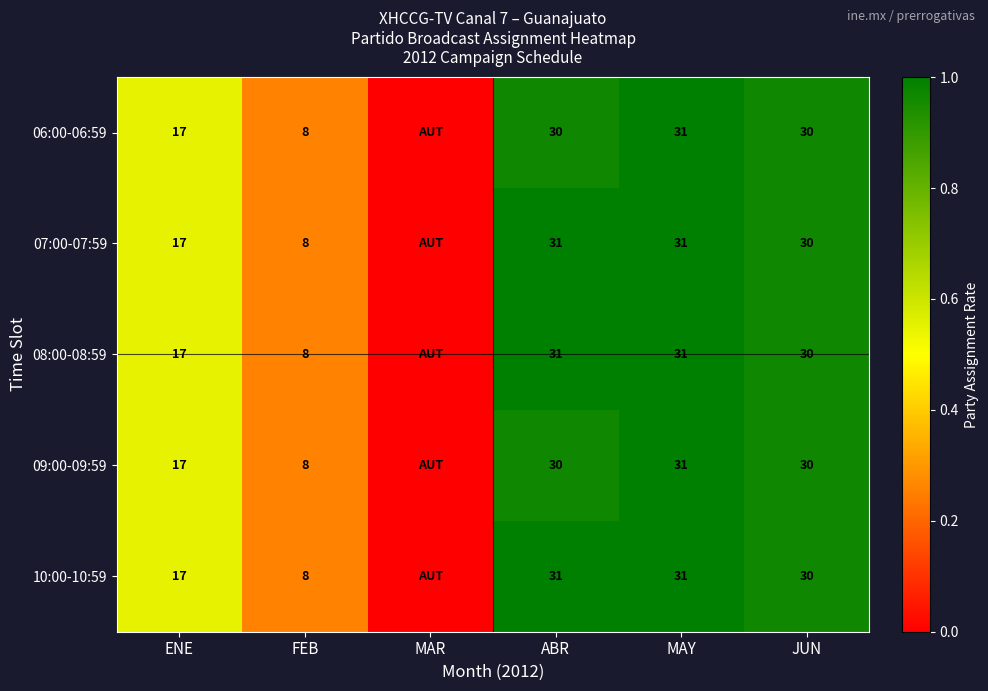

Is it true that 07:00-07:59 equals 11 at FEB?

False